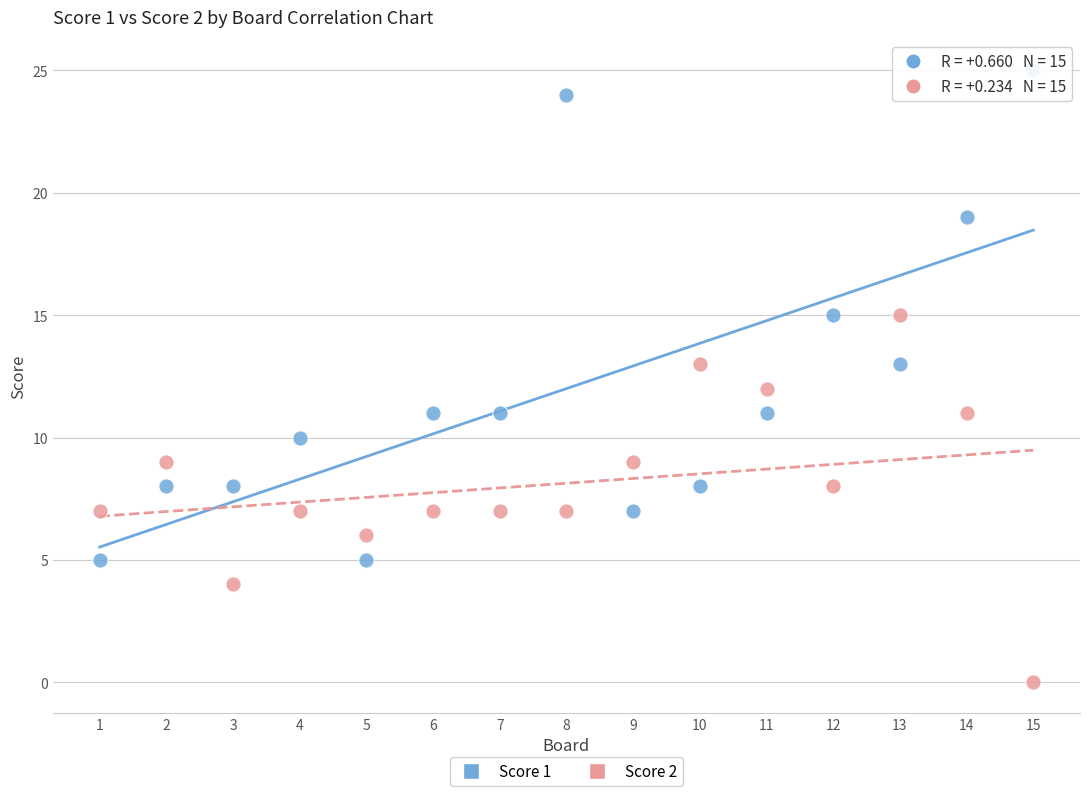

What are all the series names shown in the legend?

Score 1, Score 2